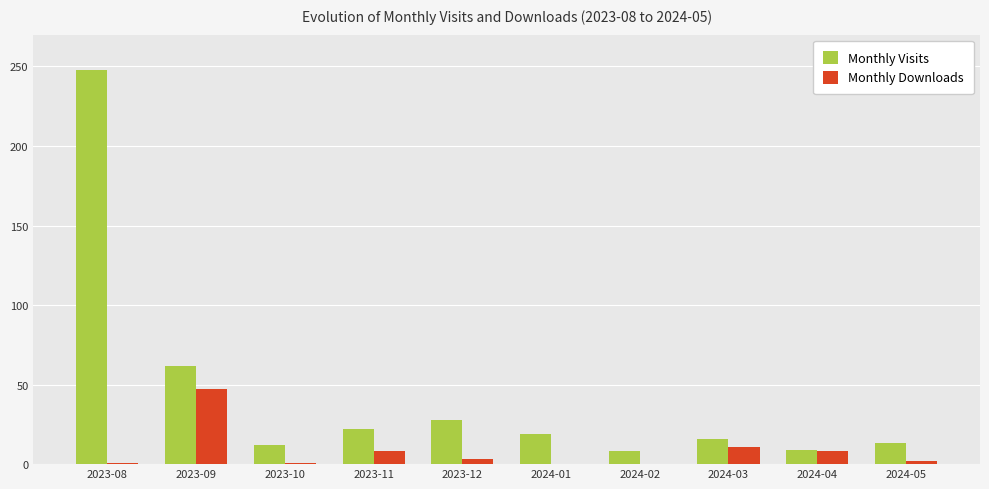

What is the total value across all series at 2024-05?

15